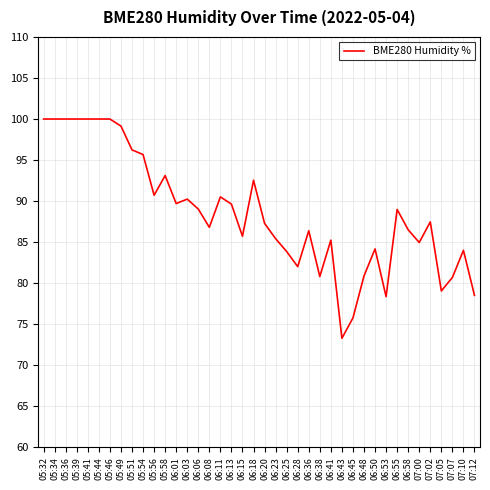

What is the change in value from 07:00 to 07:07?

-4.3